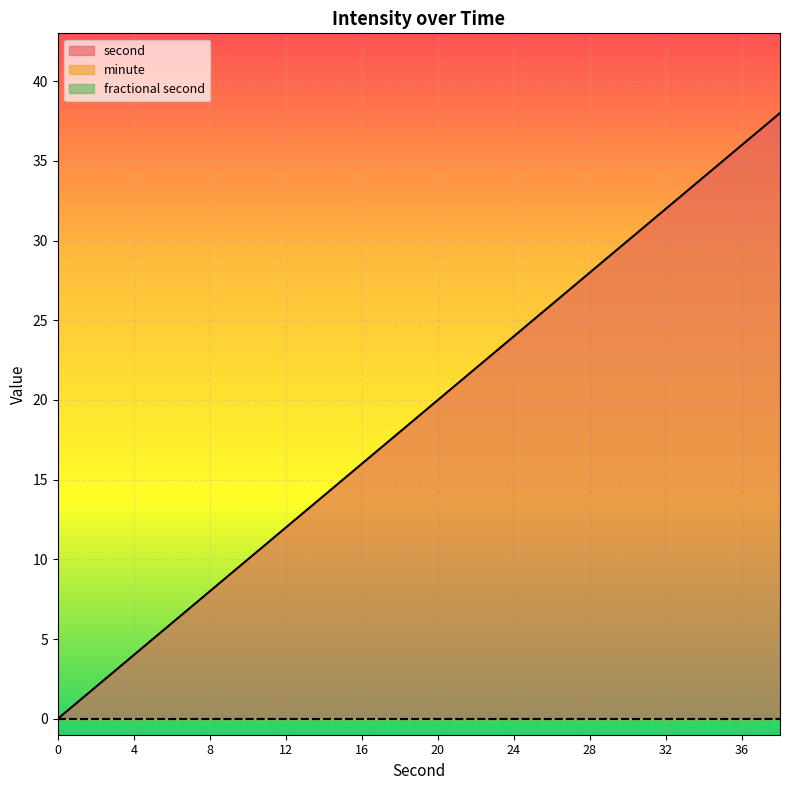

List the series in order of their peak value, lowest first.

minute, fractional second, second